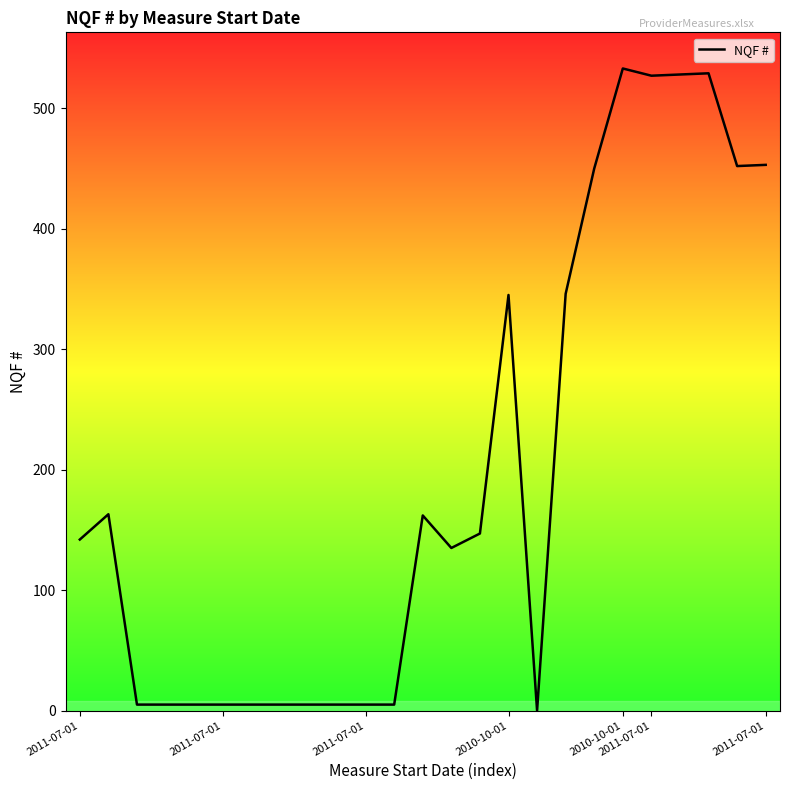

How many positive values are there?

24